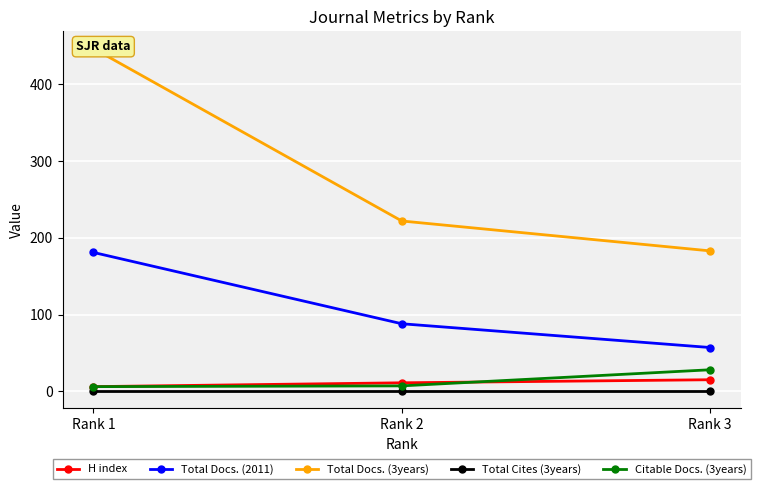

The value of Total Docs. (2011) at Rank 2 is 40. True or false?

False